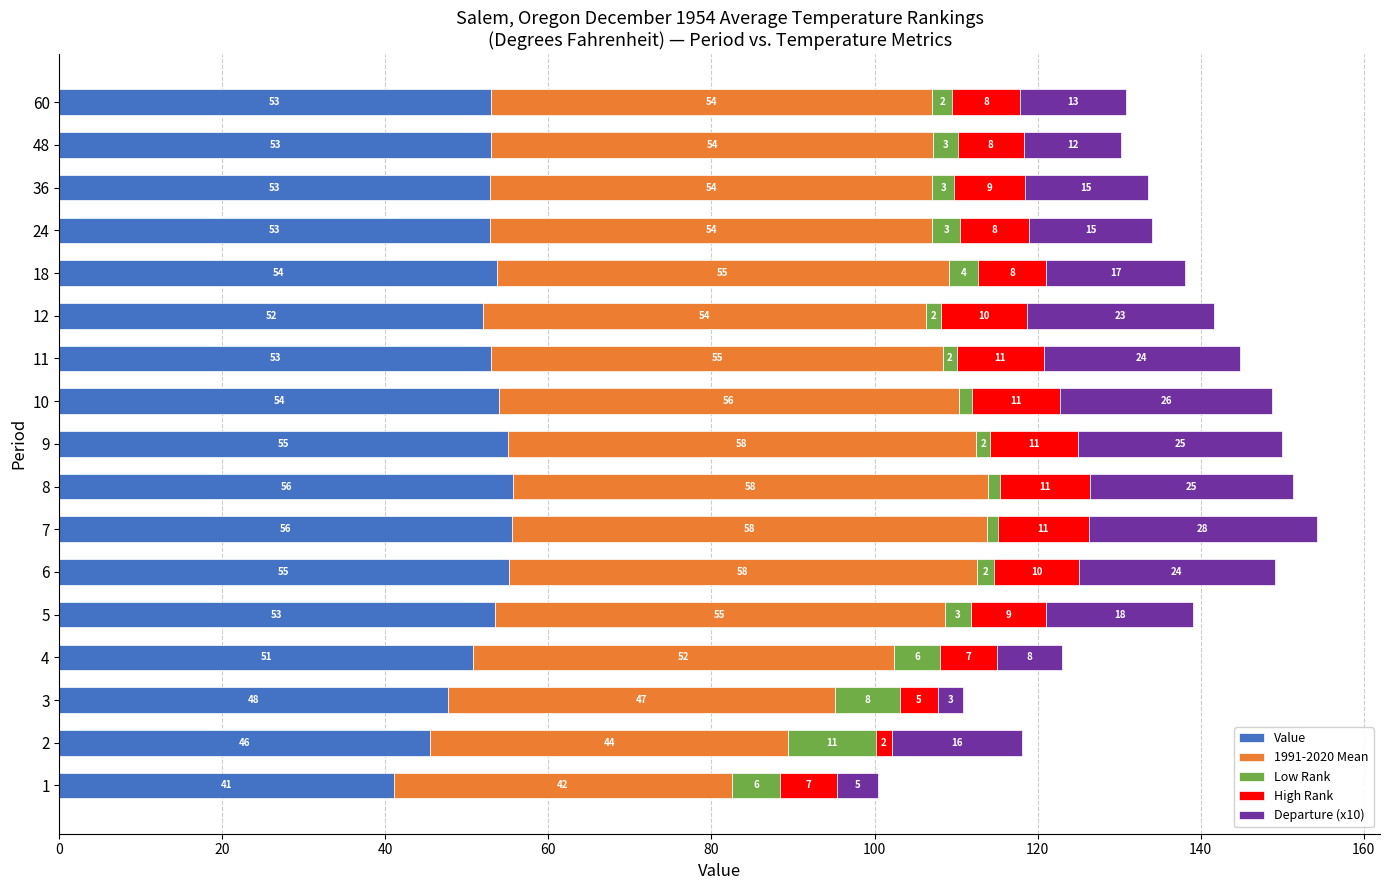

What is the maximum value for Value?

55.7